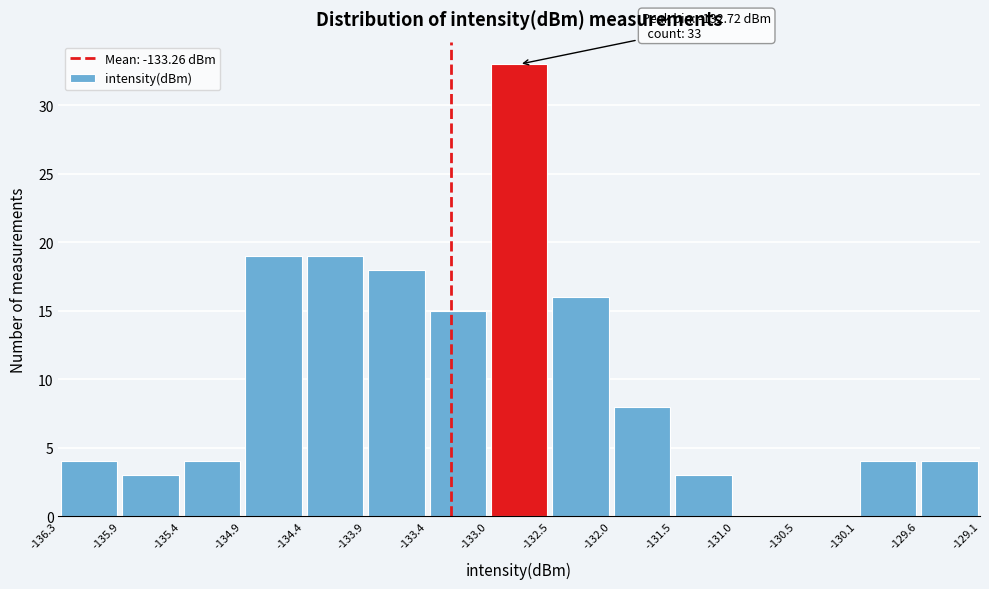

Which range on the x-axis has the tallest bar?

-133.0 to -132.5